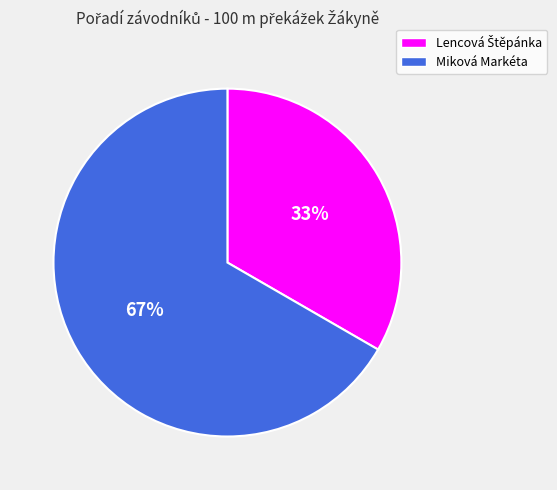

To the nearest percent, what is the average slice percentage?

50%